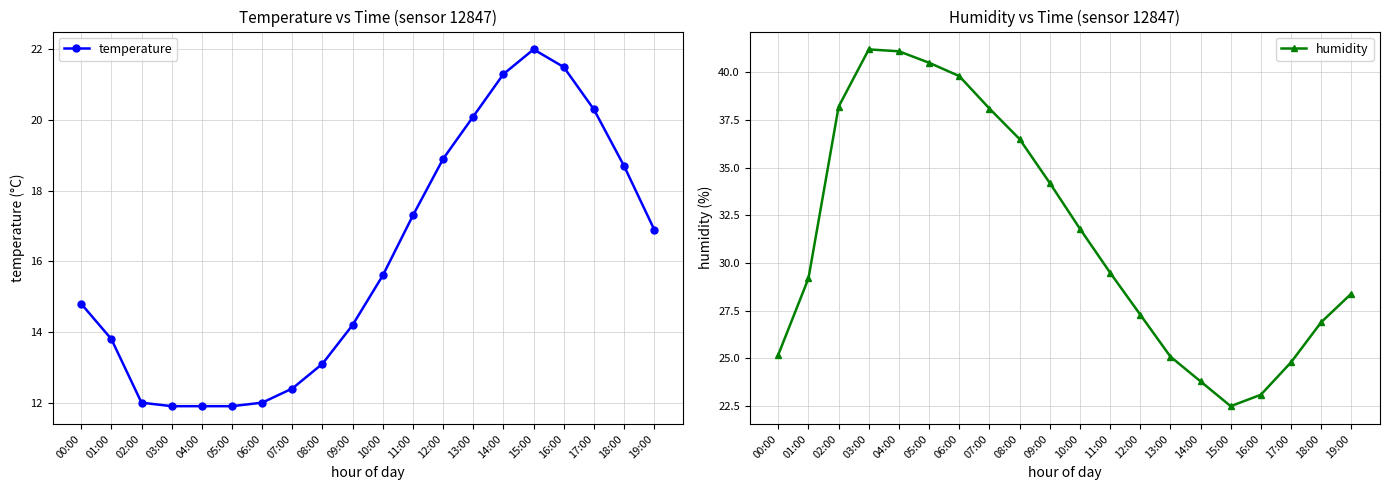

Reading left to right, extract all data points from this chart.

temperature: 14.8	13.8	12.0	11.9	11.9	11.9	12.0	12.4	13.1	14.2	15.6	17.3	18.9	20.1	21.3	22.0	21.5	20.3	18.7	16.9
humidity: 25.2	29.2	38.2	41.2	41.1	40.5	39.8	38.1	36.5	34.2	31.8	29.5	27.3	25.1	23.8	22.5	23.1	24.8	26.9	28.4